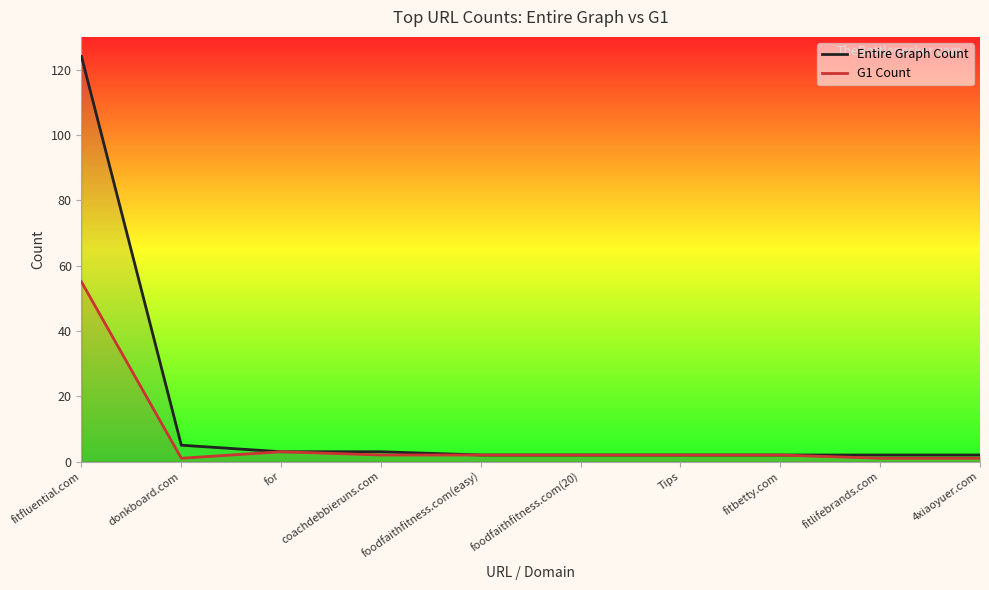

At which category is the sum across all series the highest?

fitfluential.com